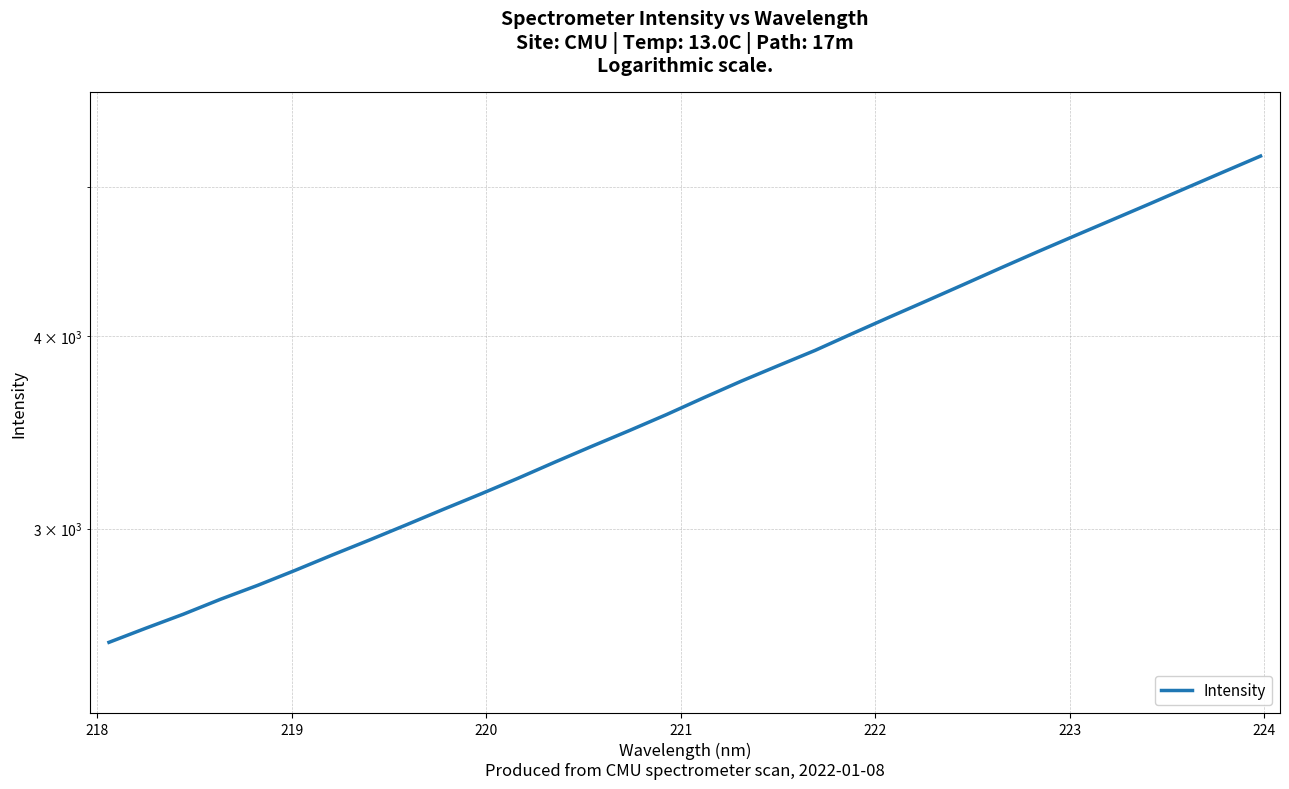

How many values are below 3648?

16